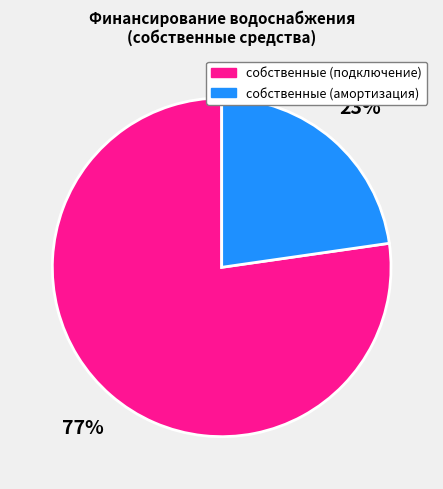

To the nearest percent, what is the average slice percentage?

50%